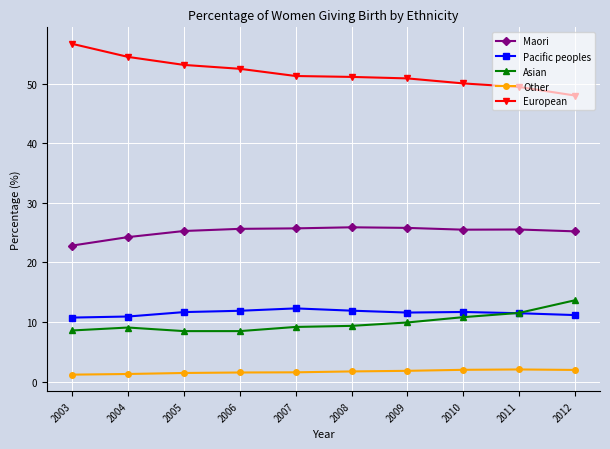

Read the Other value at 2010.

2.0